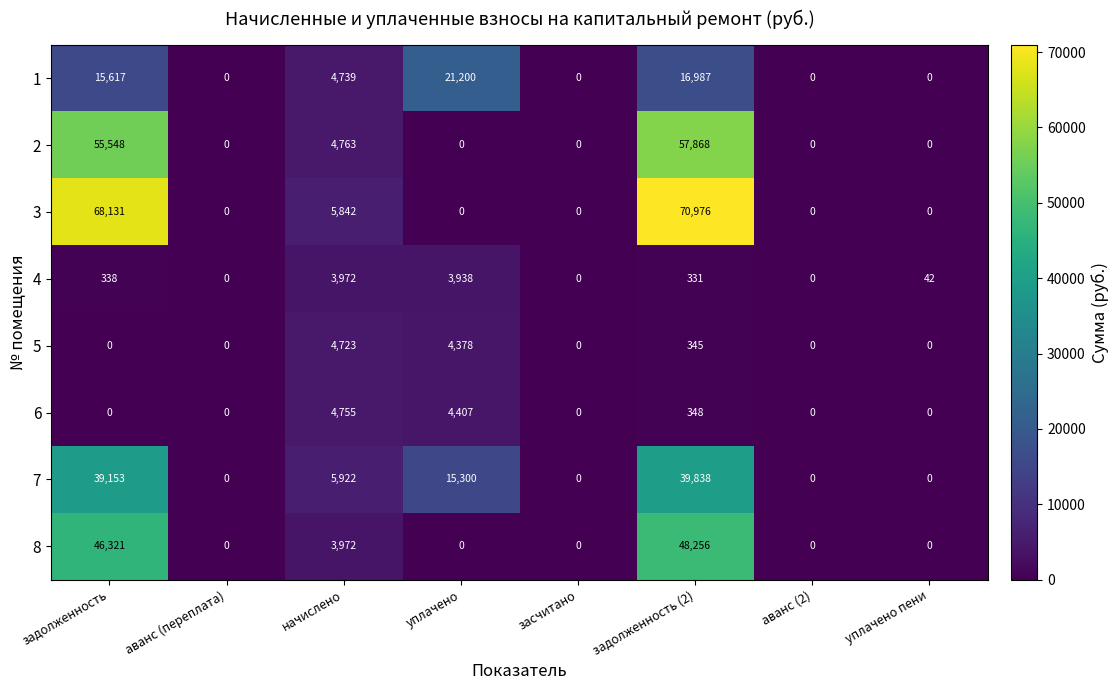

True or false: 5 has a value of 4378 at уплачено.

True